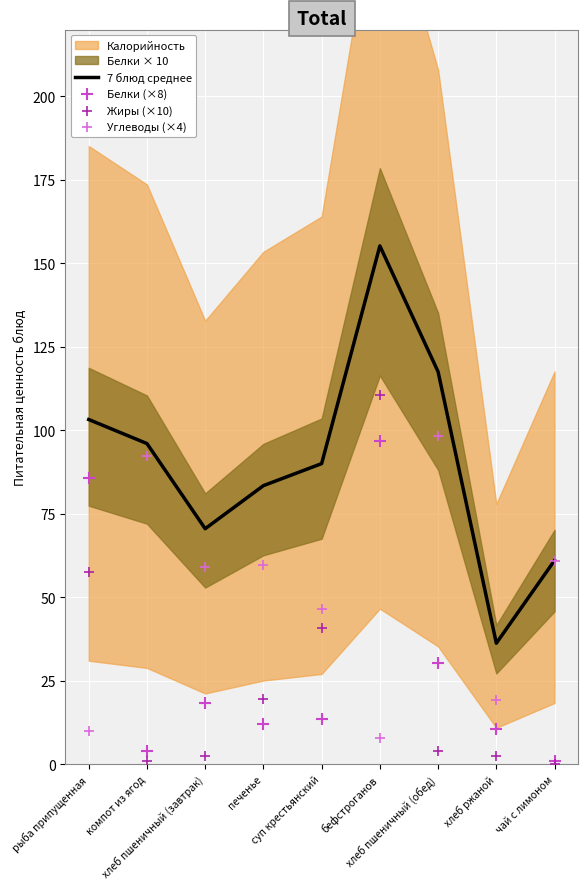

What is the minimum value for 7 блюд среднее?

36.2